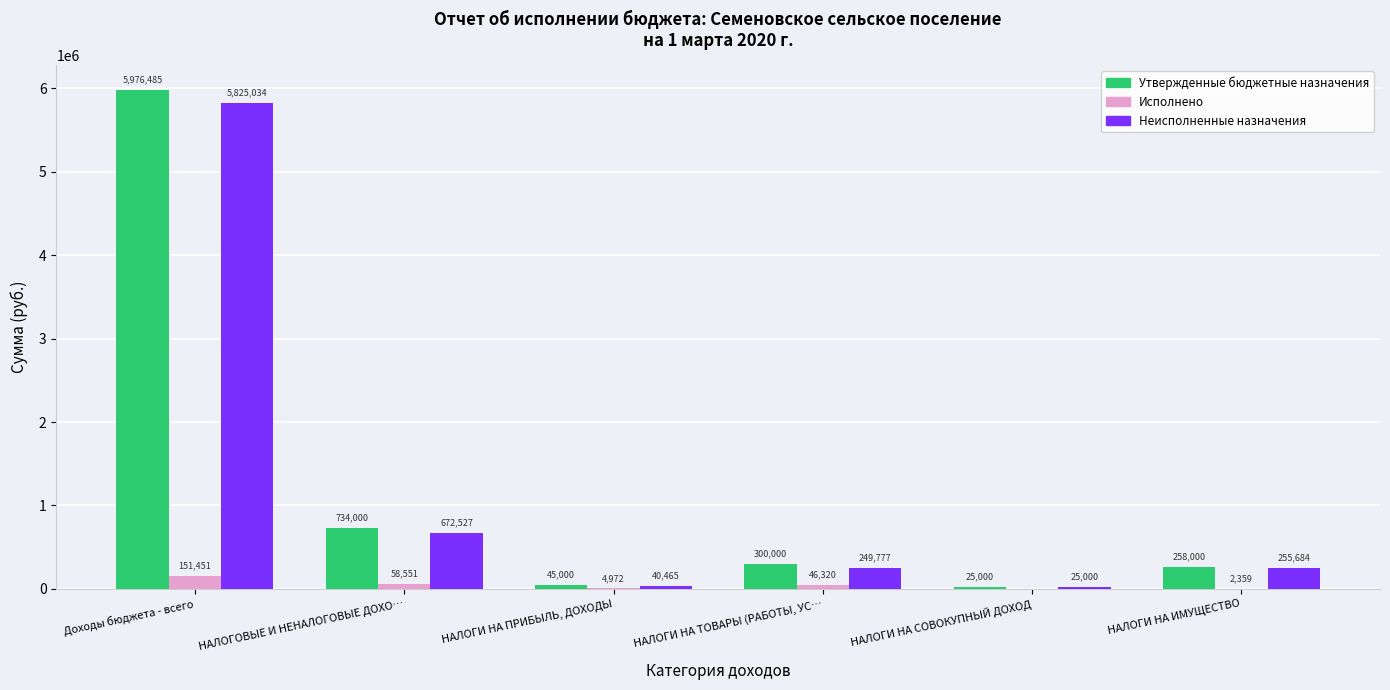

At which label does Неисполненные назначения reach its peak?

Доходы бюджета - всего